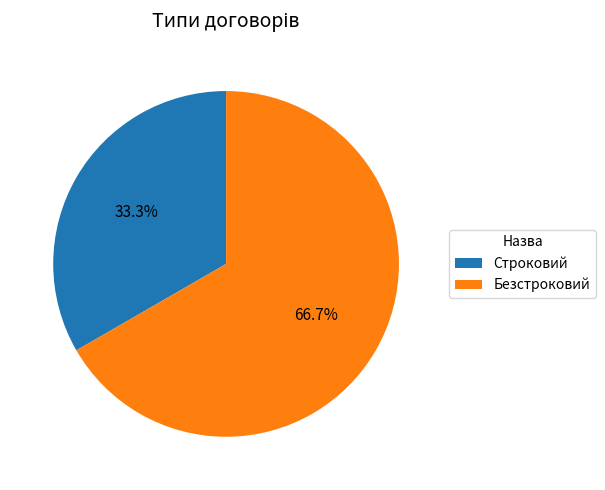

What percentage is NOT represented by Безстроковий?

33.3%